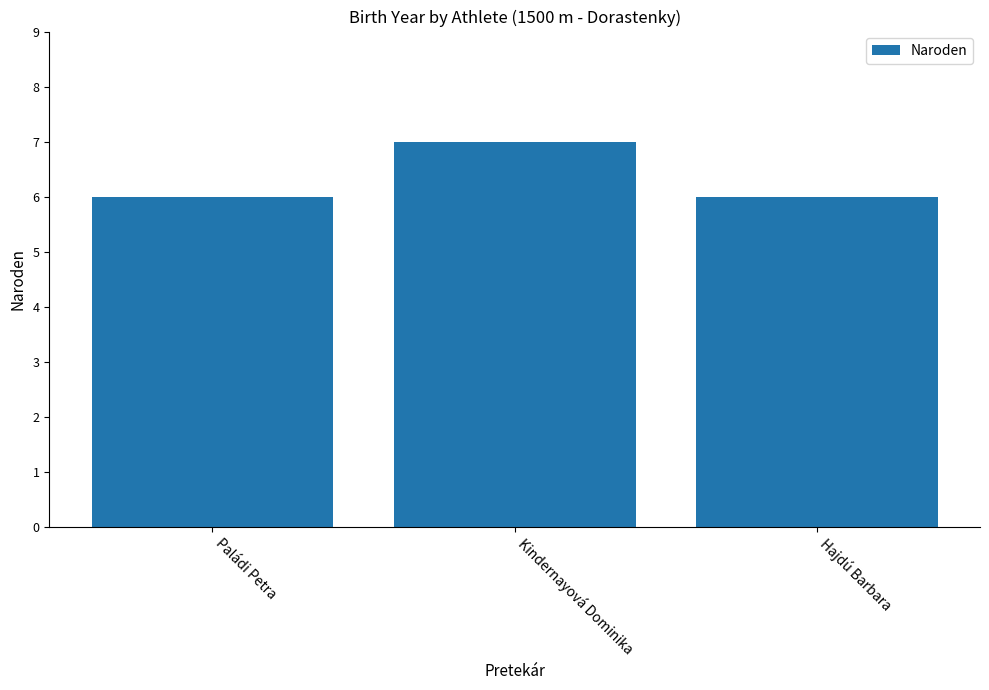

The chart shows a value of 4 at Hajdú Barbara. True or false?

False